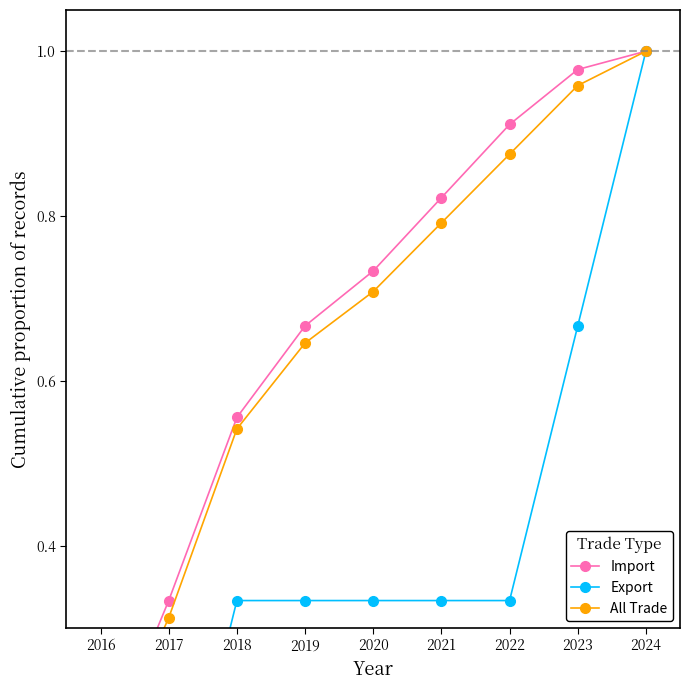

Rank the categories by Import value from lowest to highest.

2016, 2017, 2018, 2019, 2020, 2021, 2022, 2023, 2024